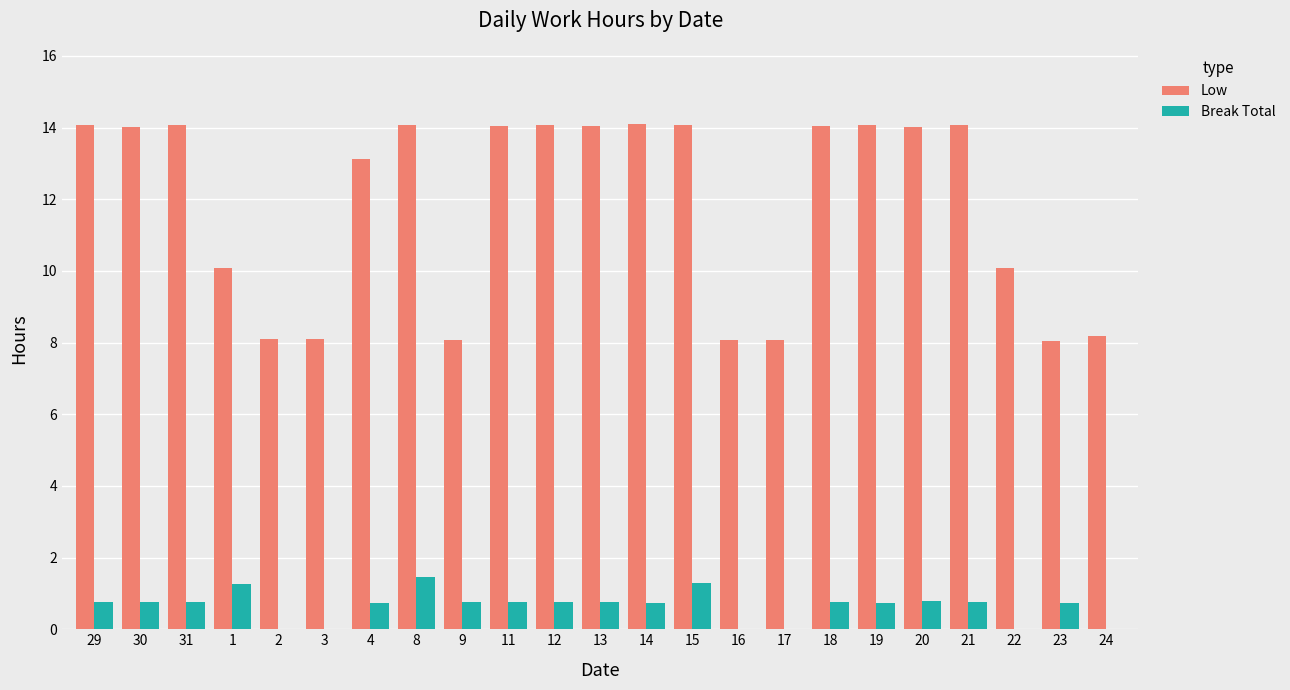

The Break Total series shows -0.8 at 17. True or false?

False